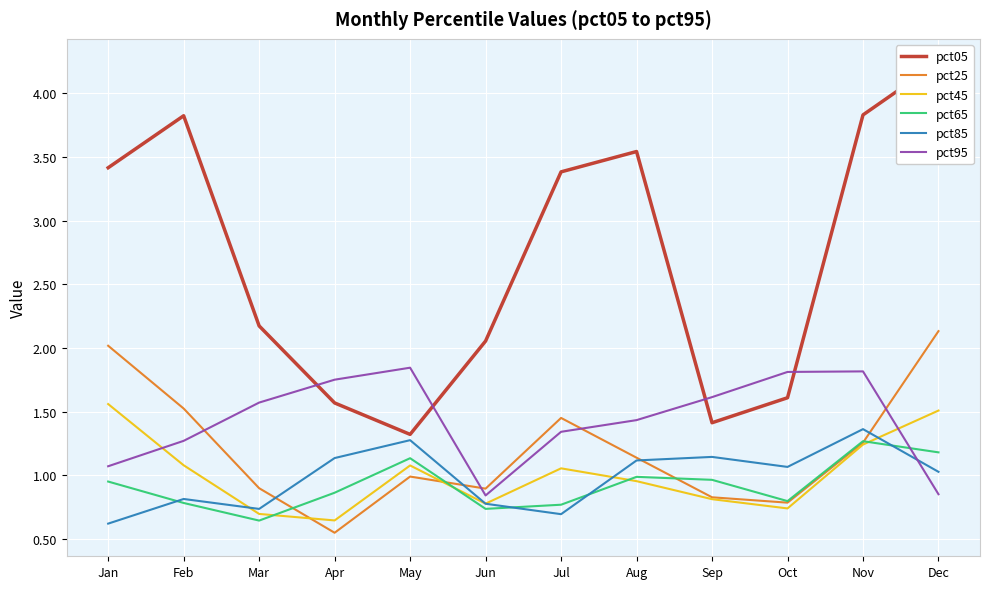

What is the value of the pct45 point at the 3rd from the left?

0.7